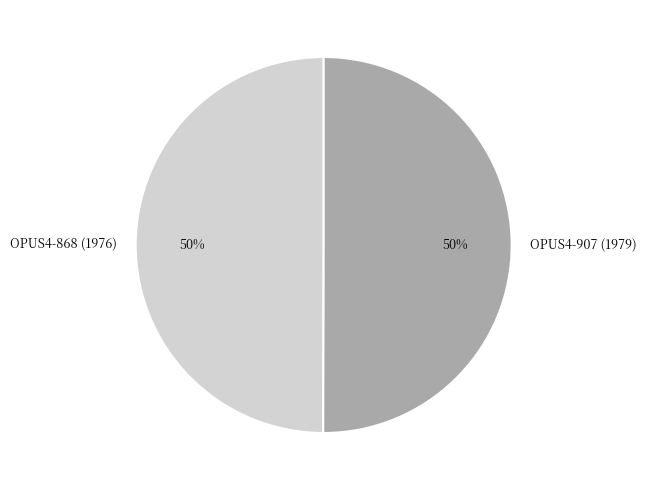

True or false: OPUS4-868 (1976) accounts for 50% of the total.

True